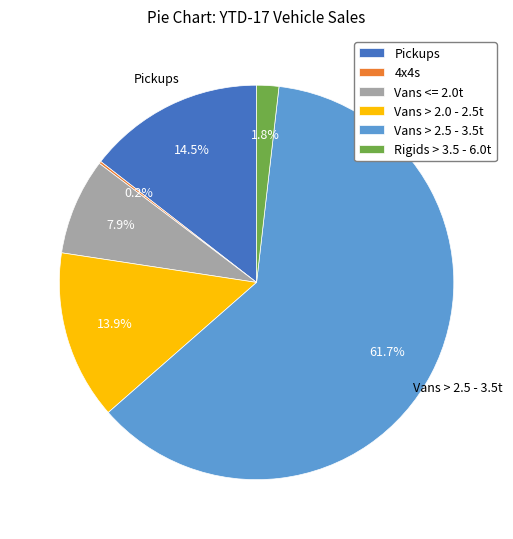

Which has a higher value, Vans > 2.0 - 2.5t or Pickups?

Pickups